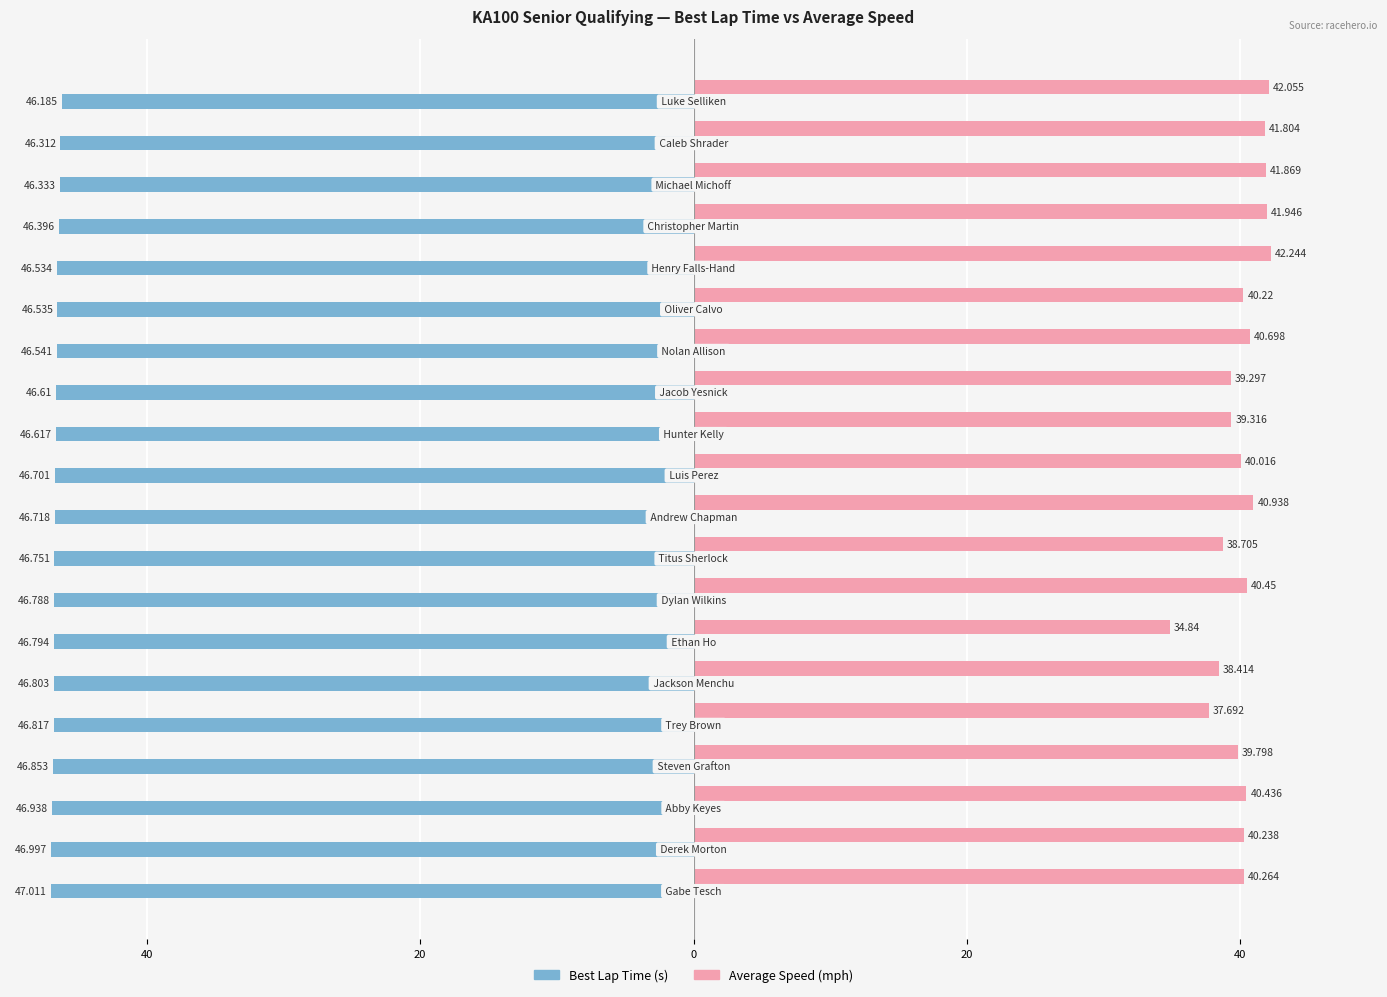

Reading left to right, list all the values displayed in this chart.

Best Lap Time (s): -46.2	-46.3	-46.3	-46.4	-46.5	-46.5	-46.5	-46.6	-46.6	-46.7	-46.7	-46.8	-46.8	-46.8	-46.8	-46.8	-46.9	-46.9	-47.0	-47.0
Average Speed (mph): 42.1	41.8	41.9	41.9	42.2	40.2	40.7	39.3	39.3	40.0	40.9	38.7	40.5	34.8	38.4	37.7	39.8	40.4	40.2	40.3